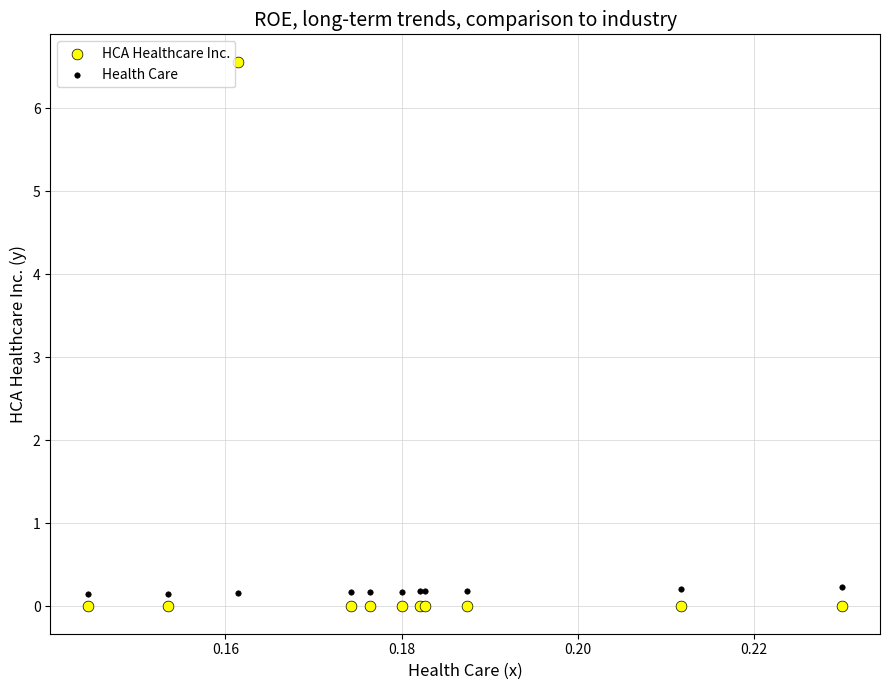

Which series has the widest spread of Y values?

HCA Healthcare Inc.